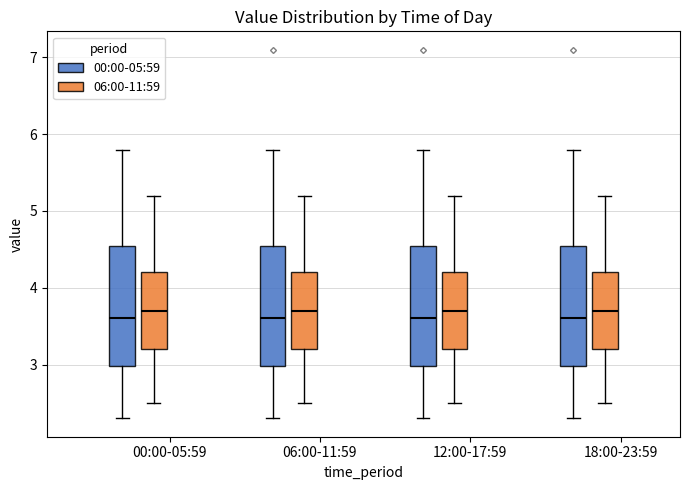

Reading left to right, read every box against the y-axis: the position of its median line, the range the box covers, and the ends of its whiskers. The values are not printed on the chart, so give them approximately, as read against the axis.

00:00-05:59 (00:00-05:59): median 3.6, box 3.0 to 4.6, whiskers 2.3 to 5.8
00:00-05:59 (06:00-11:59): median 3.7, box 3.2 to 4.2, whiskers 2.5 to 5.2
06:00-11:59 (00:00-05:59): median 3.6, box 3.0 to 4.6, whiskers 2.3 to 5.8
06:00-11:59 (06:00-11:59): median 3.7, box 3.2 to 4.2, whiskers 2.5 to 5.2
12:00-17:59 (00:00-05:59): median 3.6, box 3.0 to 4.6, whiskers 2.3 to 5.8
12:00-17:59 (06:00-11:59): median 3.7, box 3.2 to 4.2, whiskers 2.5 to 5.2
18:00-23:59 (00:00-05:59): median 3.6, box 3.0 to 4.6, whiskers 2.3 to 5.8
18:00-23:59 (06:00-11:59): median 3.7, box 3.2 to 4.2, whiskers 2.5 to 5.2